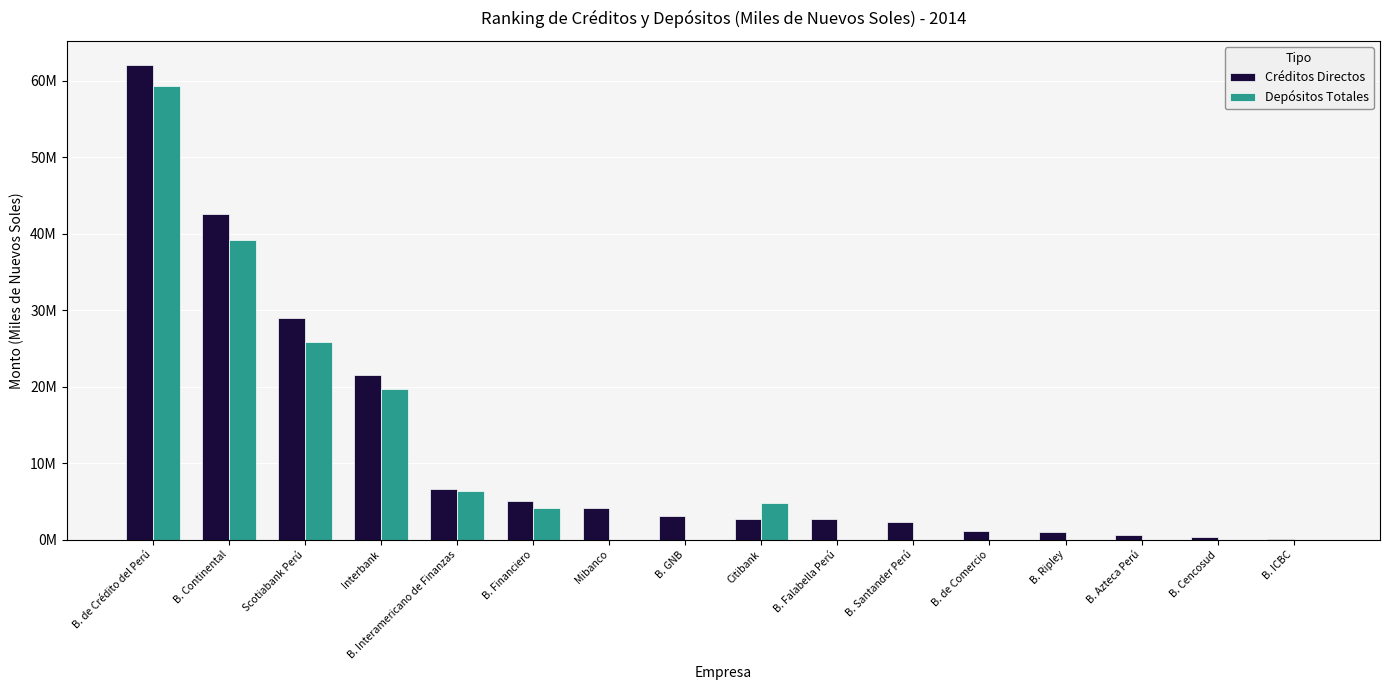

Reading left to right, list all the values displayed in this chart.

Créditos Directos: B. de Crédito del Perú=62126031.1	B. Continental=42545986.6	Scotiabank Perú=29028760.5	Interbank=21537346.7	B. Interamericano de Finanzas=6564657.9	B. Financiero=5090735.5	Mibanco=4184104.8	B. GNB=3062404.4	Citibank=2730073.2	B. Falabella Perú=2672857.6	B. Santander Perú=2253351.7	B. de Comercio=1180346.4	B. Ripley=991310.0	B. Azteca Perú=619835.7	B. Cencosud=332048.5	B. ICBC=49852.5
Depósitos Totales: B. de Crédito del Perú=59283248.4	B. Continental=39202958.4	Scotiabank Perú=25809889.5	Interbank=19754175.5	B. Interamericano de Finanzas=6421289.6	B. Financiero=4185452.4	Mibanco=0.0	B. GNB=0.0	Citibank=4745566.6	B. Falabella Perú=0.0	B. Santander Perú=0.0	B. de Comercio=0.0	B. Ripley=0.0	B. Azteca Perú=0.0	B. Cencosud=0.0	B. ICBC=0.0